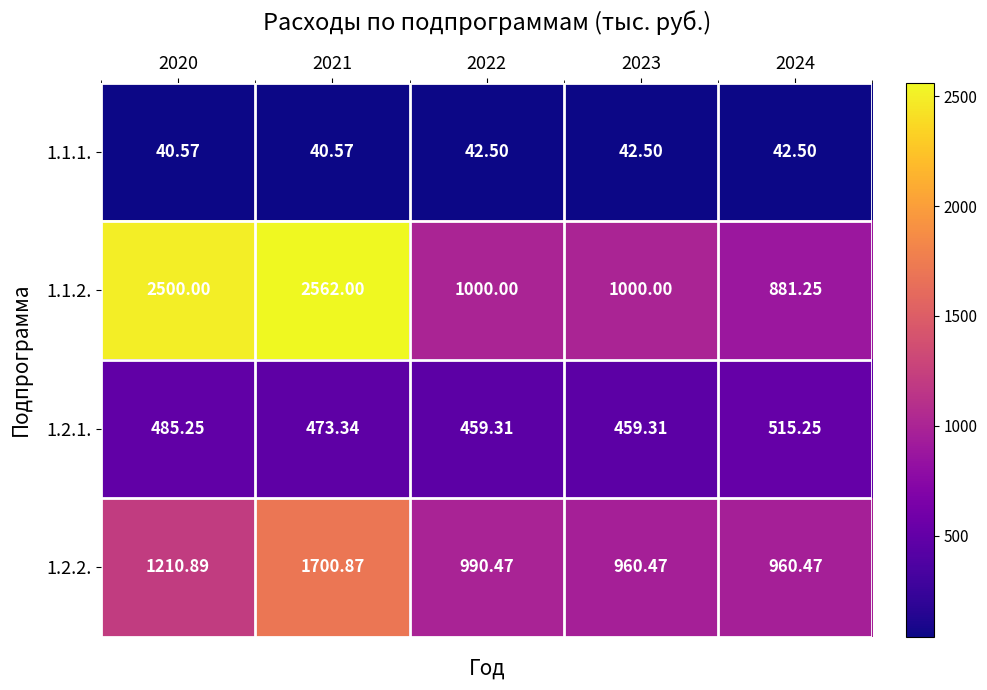

Is the value of 1.2.2. at 2020 greater than the value of 1.1.1. at 2021?

Yes